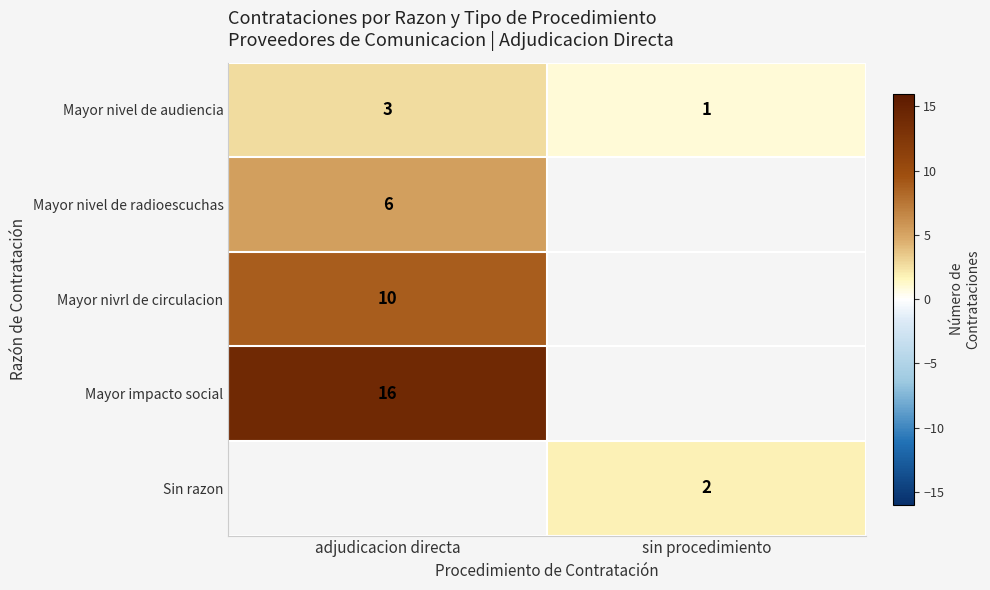

Which category has the highest value in the Mayor nivel de audiencia series?

adjudicacion directa